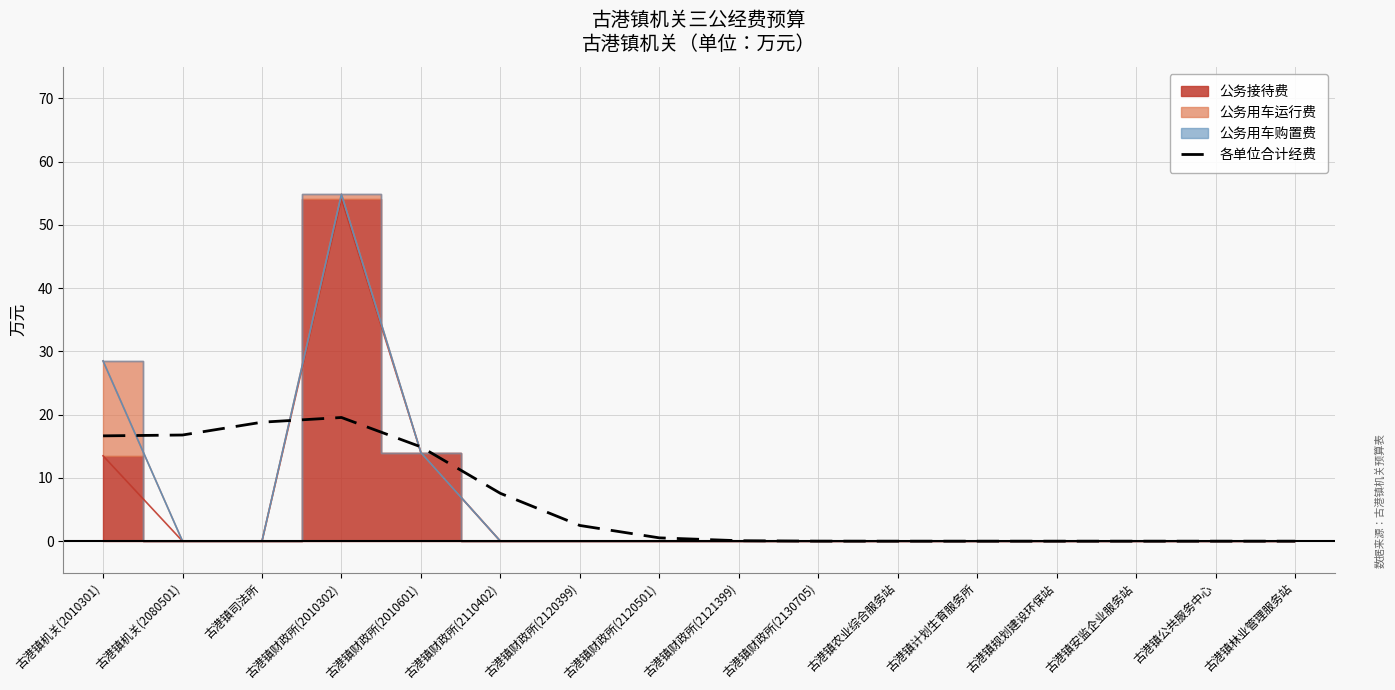

Reading right to left, transcribe all the data shown in this chart.

0.0	0.0	0.0	0.0	0.0	0.0	0.0	0.1	0.5	2.5	7.6	14.9	19.6	18.8	16.8	16.7